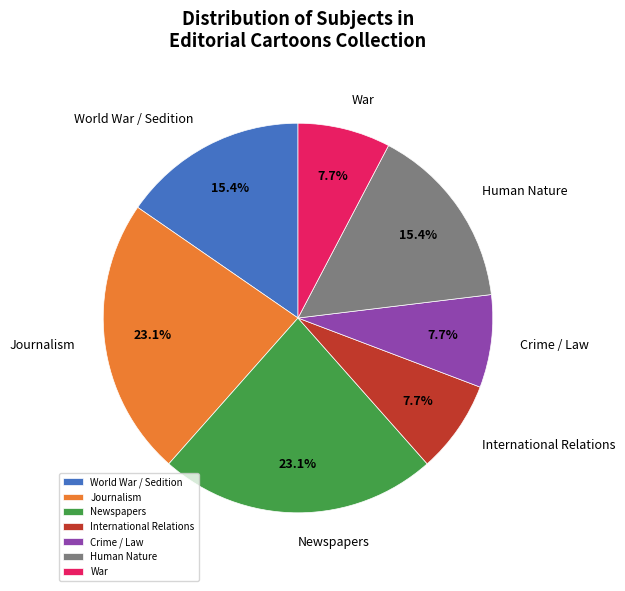

Does Journalism represent more than half of the total?

No